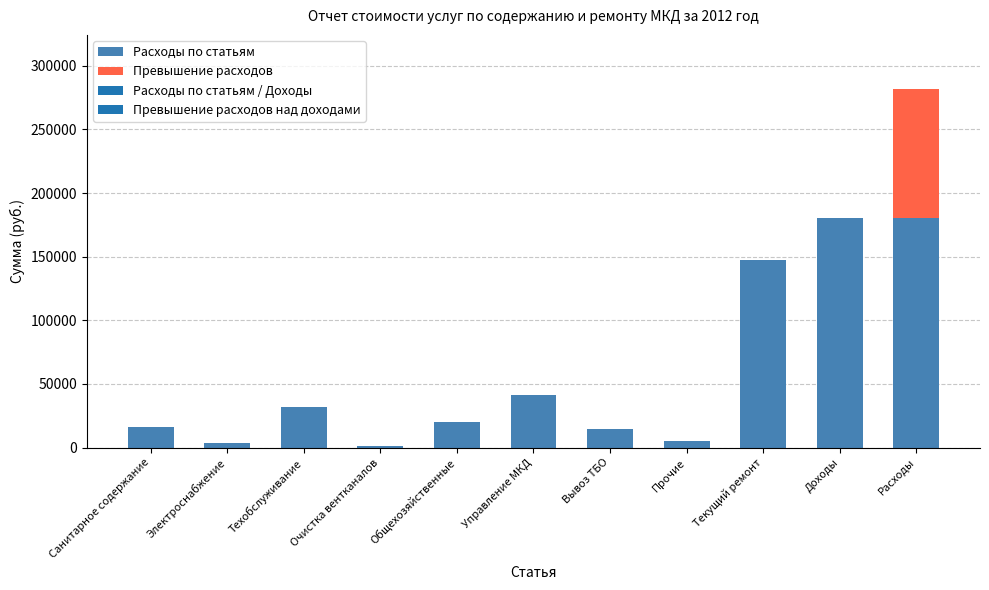

Which label corresponds to the largest value in the chart?

Текущий ремонт